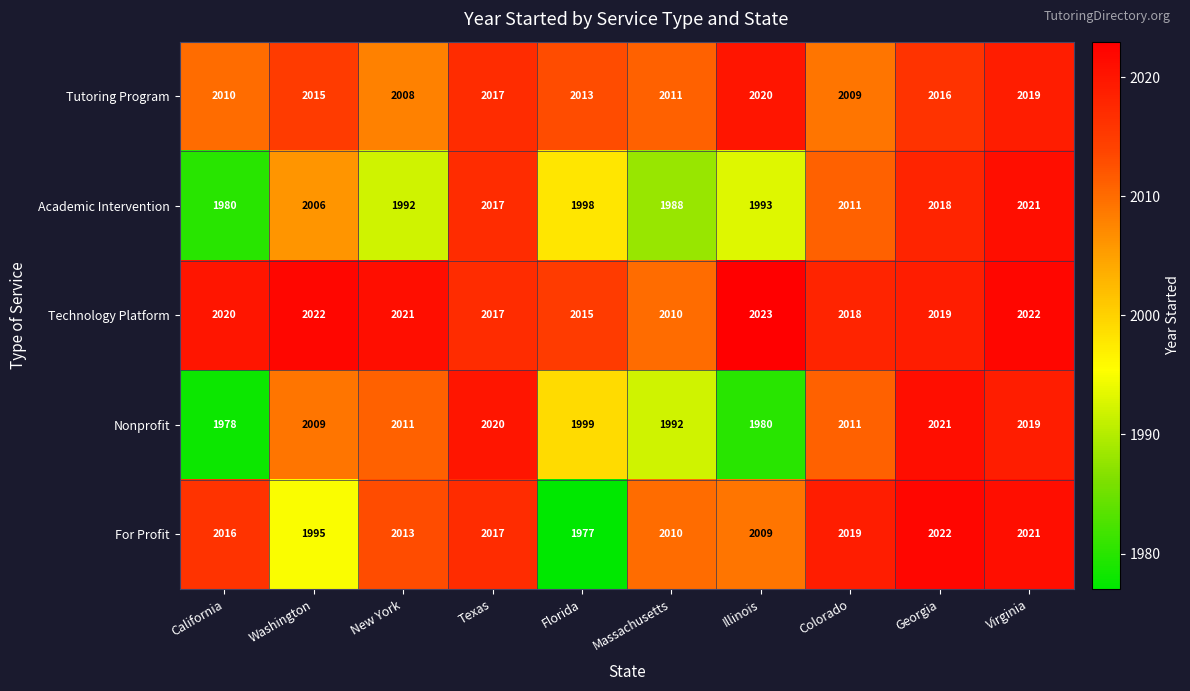

True or false: Academic Intervention has a value of 3006 at Georgia.

False